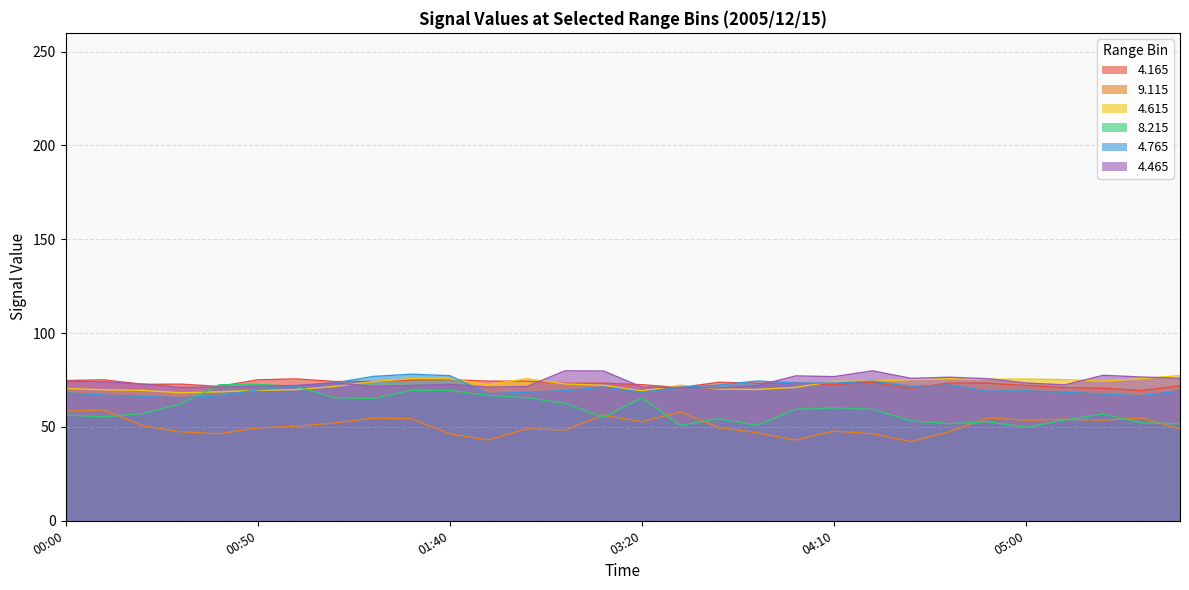

What is the sum of the 4.465 values at 01:30 and 04:10?

148.9